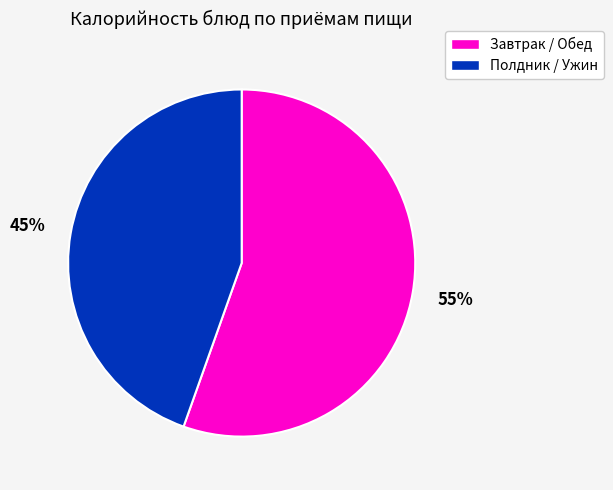

Does any single category account for the majority?

Yes